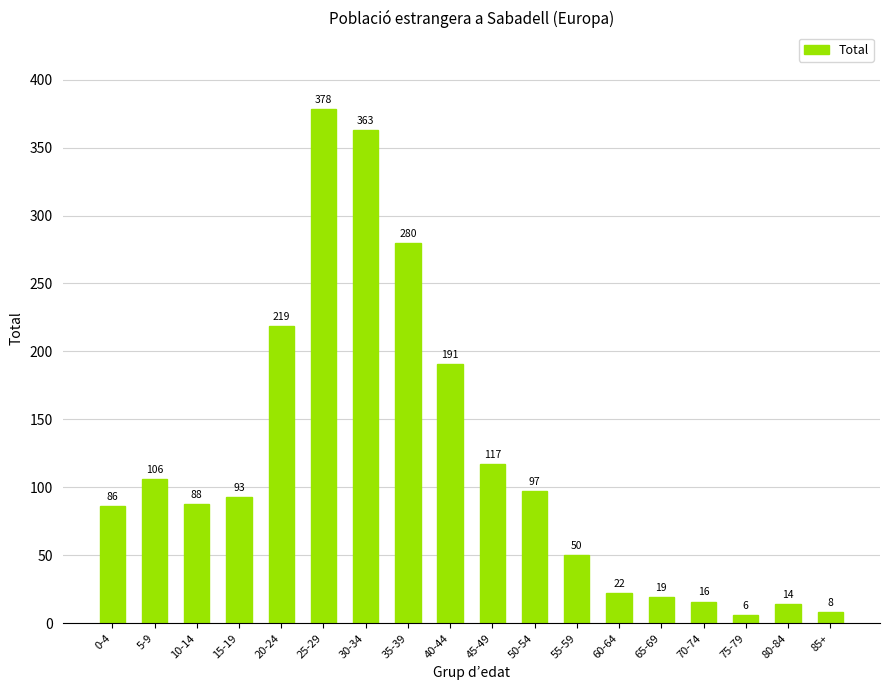

What is the change in value from 25-29 to 70-74?

-362